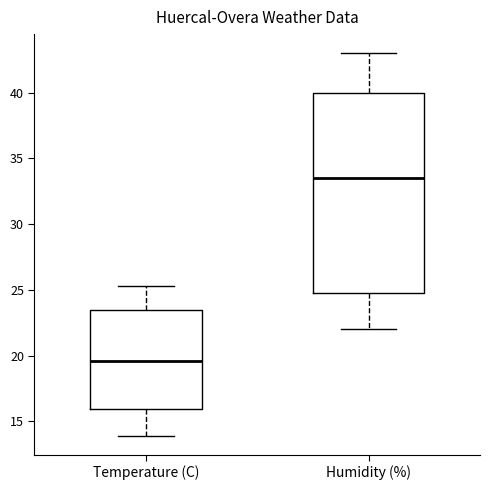

Reading left to right, transcribe this box plot: for each box, give where its median line is, the range the box spans, and where its two whiskers end, as read against the y-axis. The values are not printed on the chart, so give them approximately, as read against the axis.

Temperature (C): median 19.5, box 16.0 to 23.5, whiskers 14.0 to 25.5
Humidity (%): median 33.5, box 25.0 to 40.0, whiskers 22.0 to 43.0